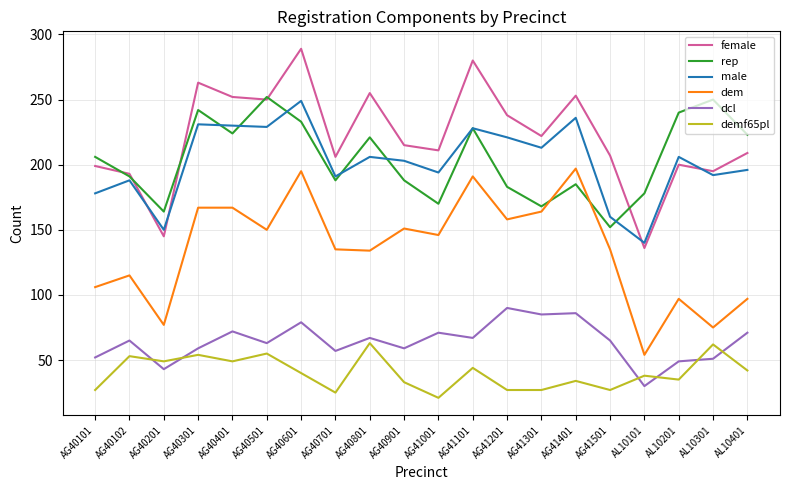

What position from the left is AG41401?

15